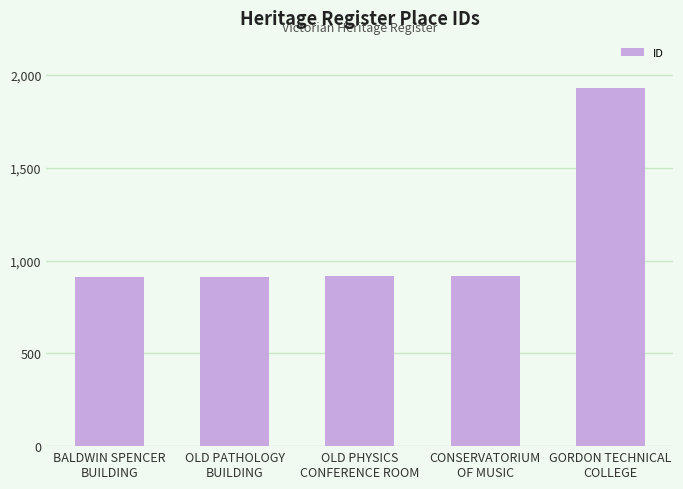

True or false: the data shows 915 at OLD PHYSICS
CONFERENCE ROOM.

True